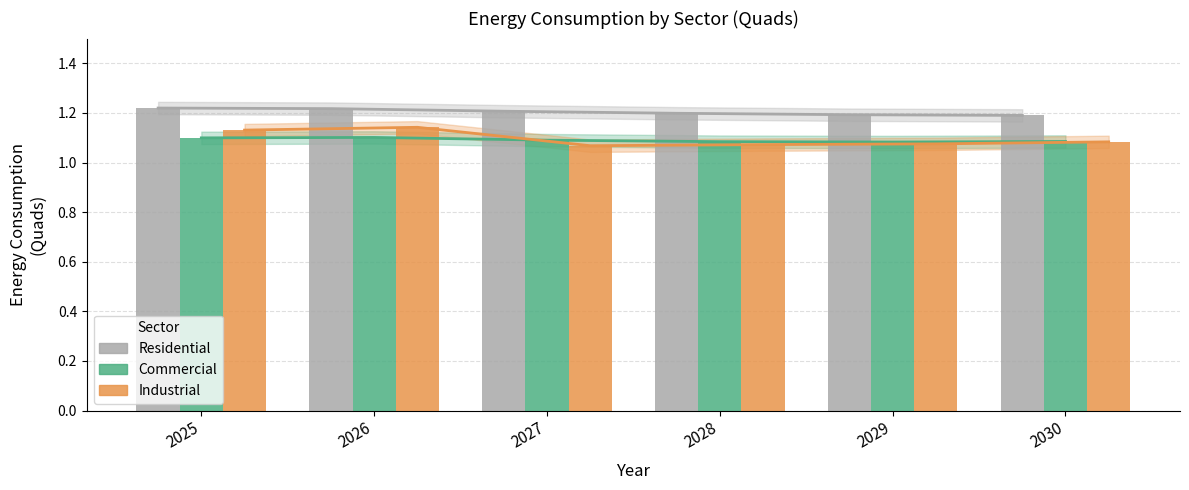

Reading left to right, extract all data points from this chart.

Residential: 1.2	1.2	1.2	1.2	1.2	1.2
Commercial: 1.1	1.1	1.1	1.1	1.1	1.1
Industrial: 1.1	1.1	1.1	1.1	1.1	1.1